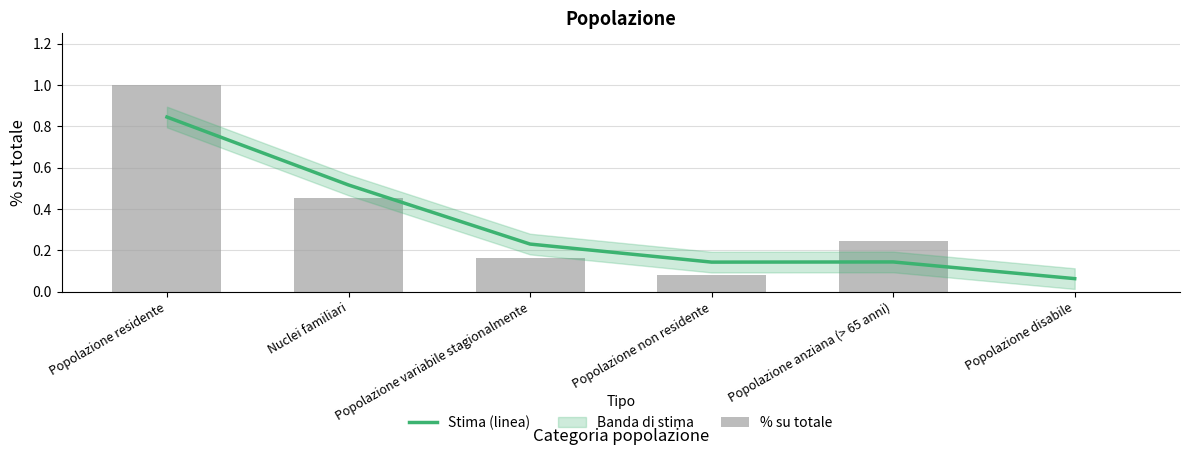

What position from the right is Popolazione variabile stagionalmente?

4